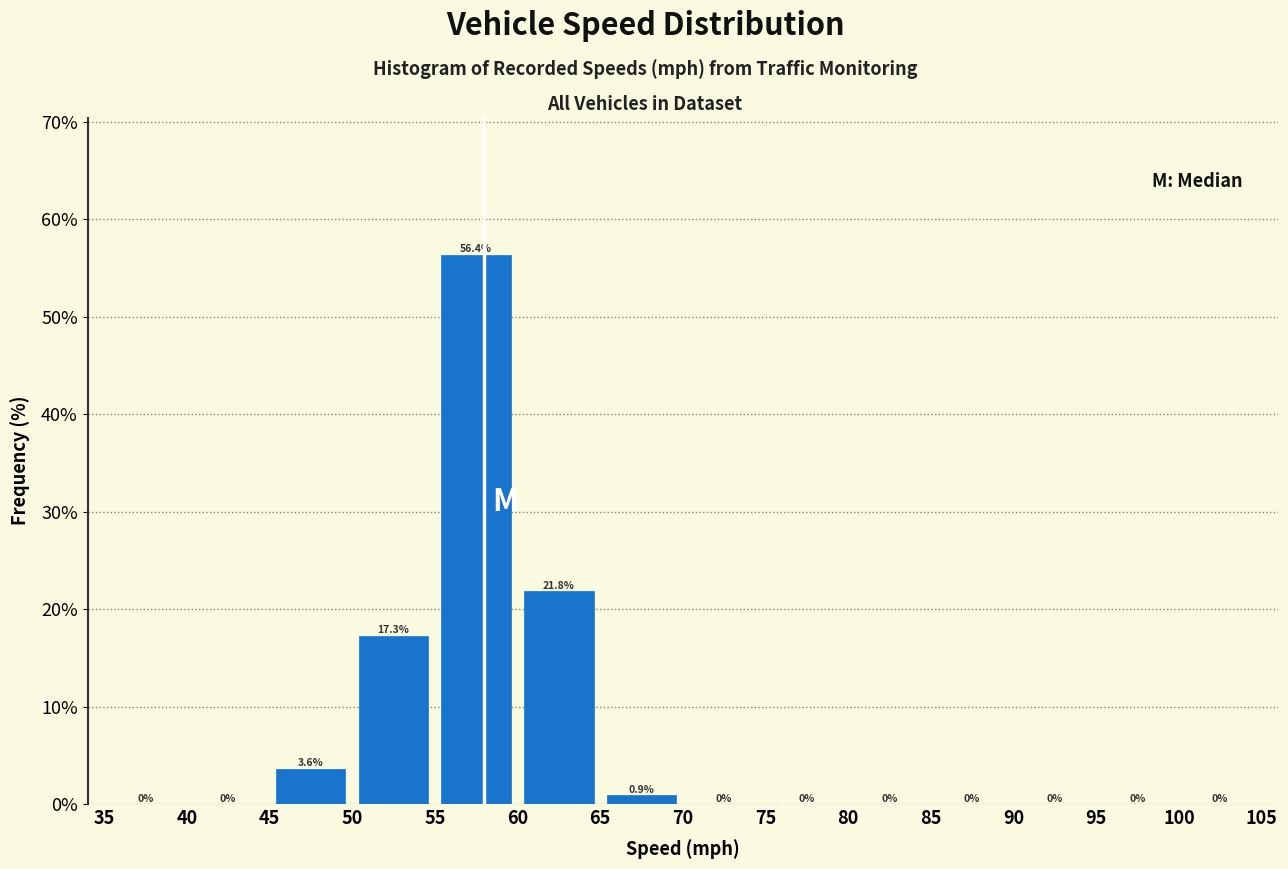

Reading left to right, transcribe this chart: for each bar, give the range it covers on the x-axis and its height.

35 to 40: 0.0
40 to 45: 0.0
45 to 50: 3.6
50 to 55: 17.3
55 to 60: 56.4
60 to 65: 21.8
65 to 70: 0.9
70 to 75: 0.0
75 to 80: 0.0
80 to 85: 0.0
85 to 90: 0.0
90 to 95: 0.0
95 to 100: 0.0
100 to 105: 0.0